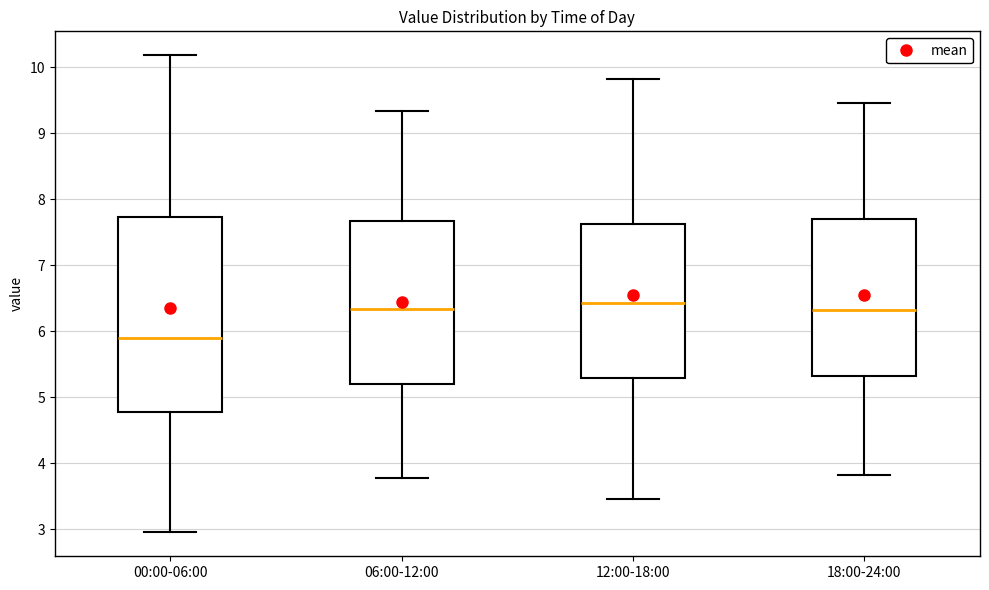

Which box is the tallest, from its lower edge to its upper edge?

00:00-06:00